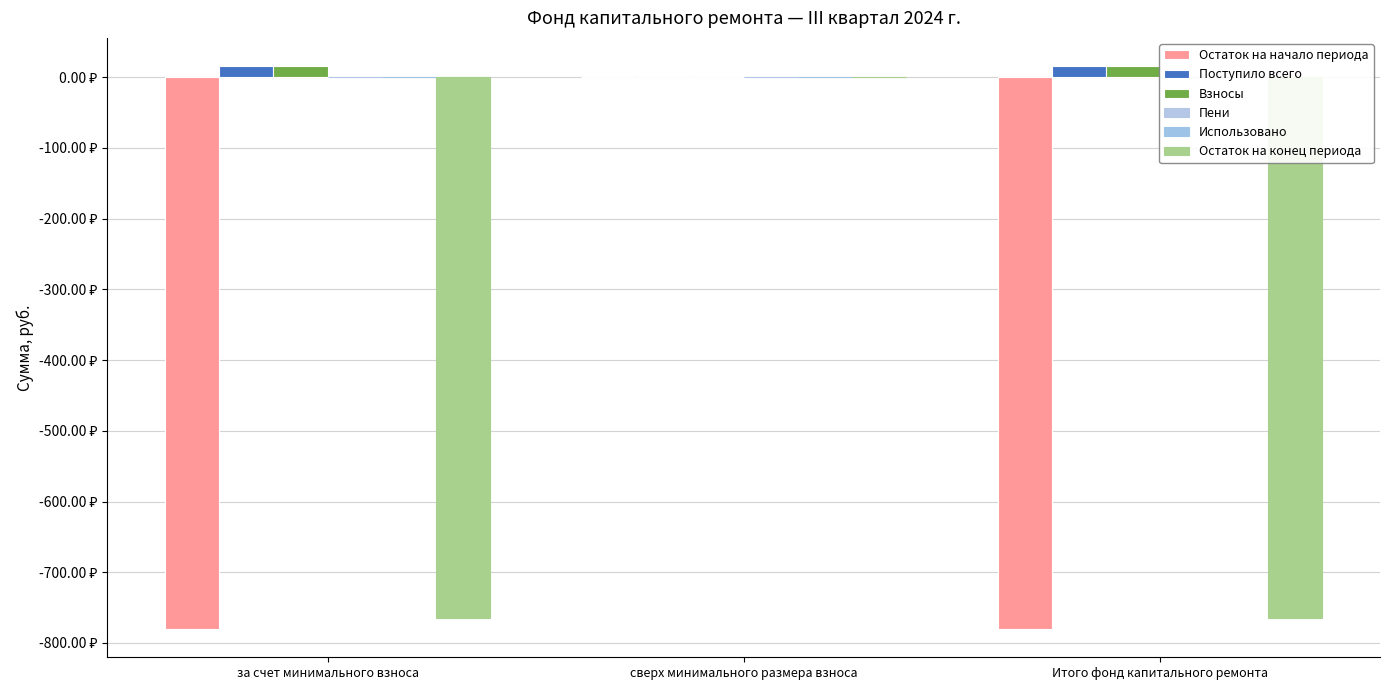

Does the chart contain stacked bars?

No